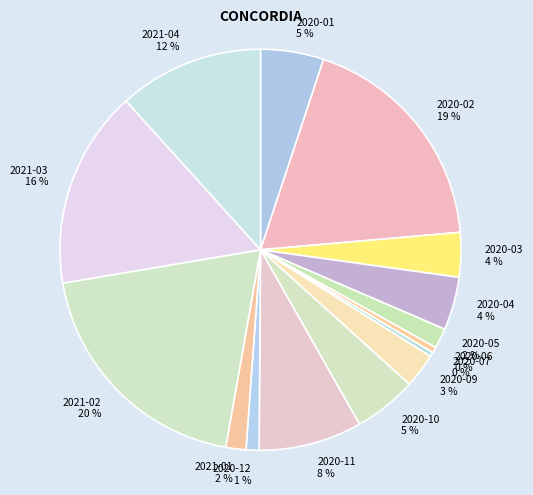

True or false: 2020-02 accounts for 33% of the total.

False